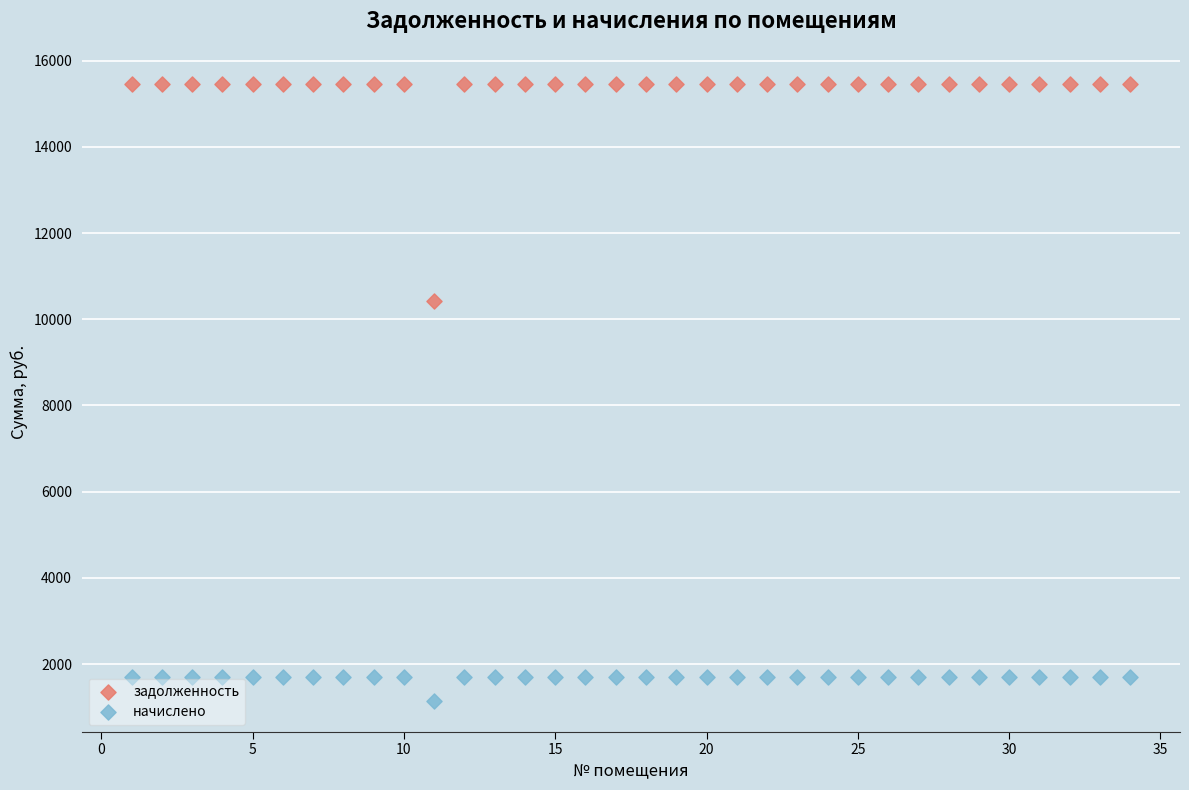

Which series reaches the minimum Y coordinate?

начислено